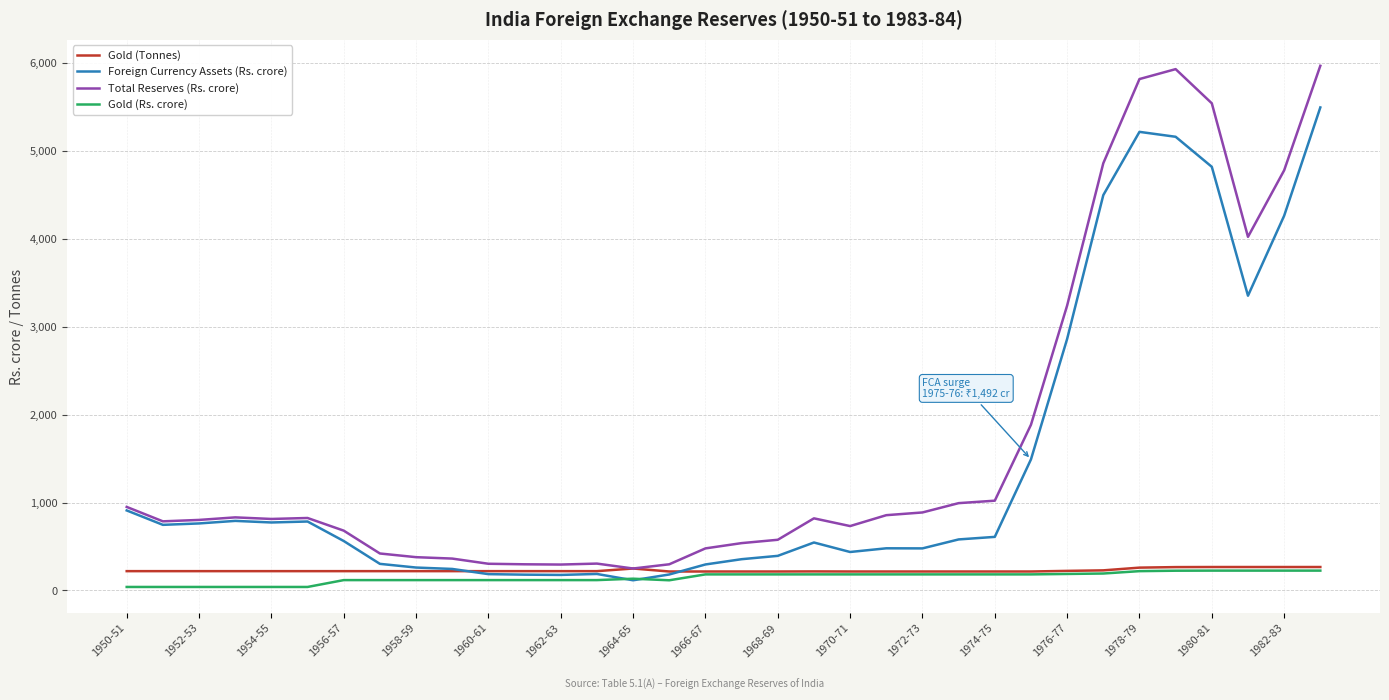

Which series has the largest range (max minus min)?

Total Reserves (Rs. crore)